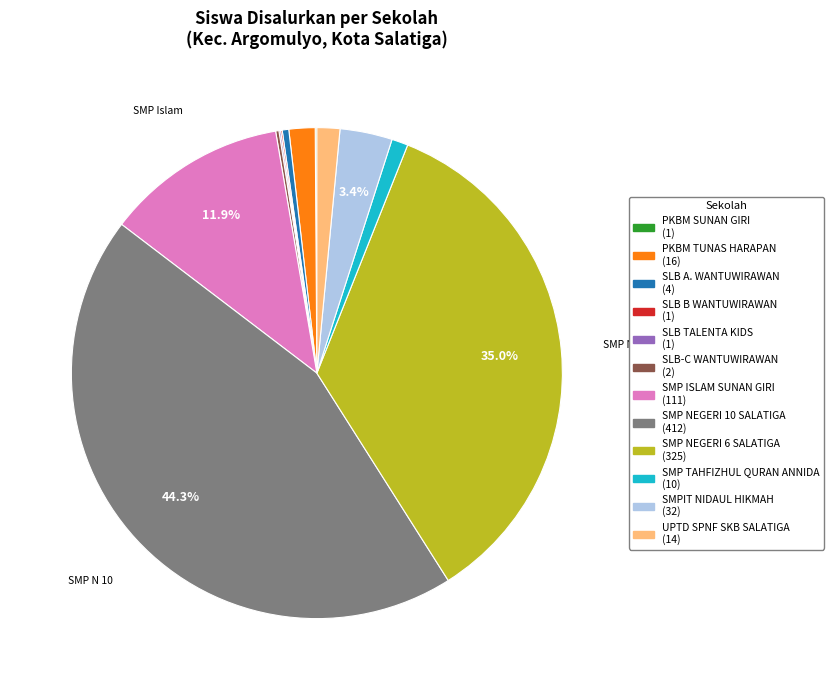

Which has a higher value, SMP TAHFIZHUL QURAN ANNIDA or SLB A. WANTUWIRAWAN?

SMP TAHFIZHUL QURAN ANNIDA